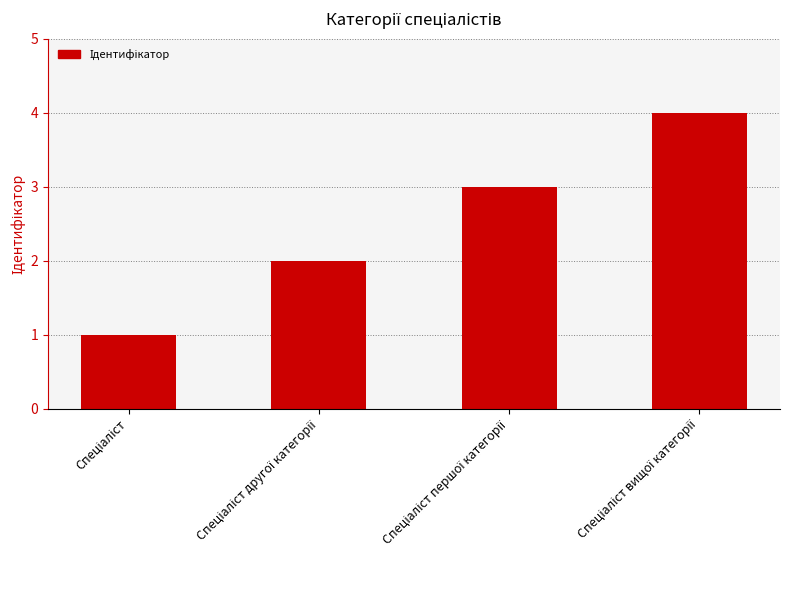

What is the difference between the maximum and minimum values?

3